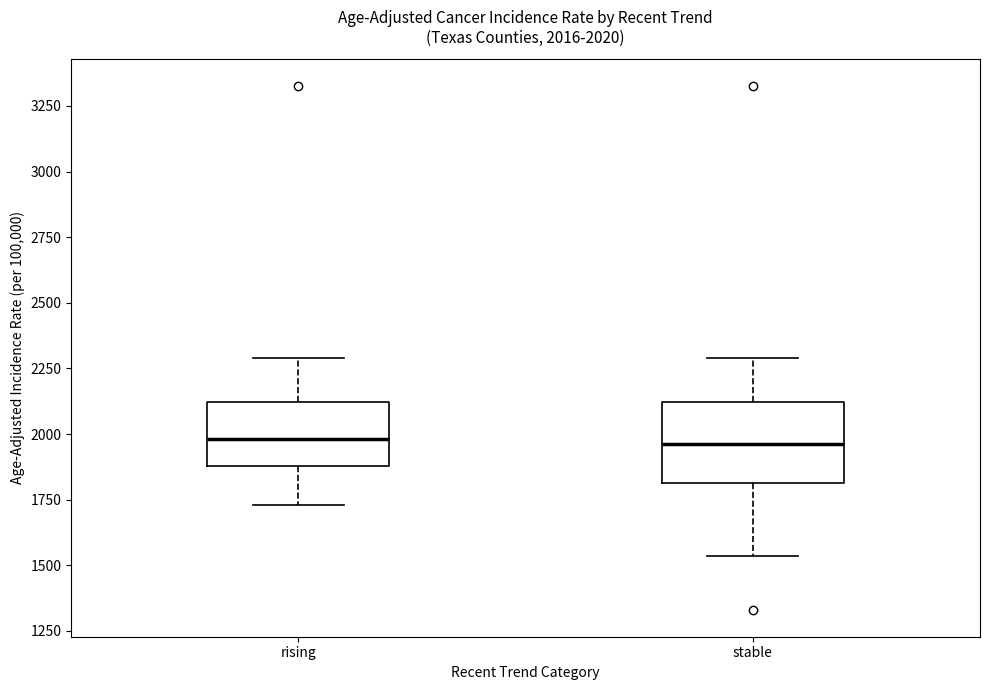

Comparing the boxes themselves (not the whiskers), which one is the tallest?

stable